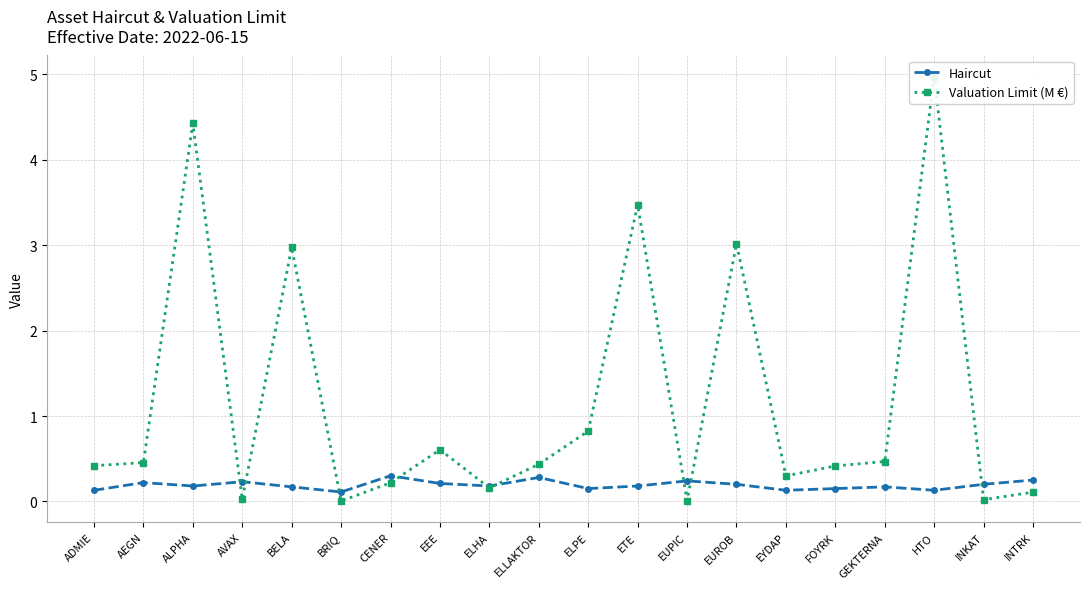

True or false: Haircut has more than 1 interior local peaks.

True